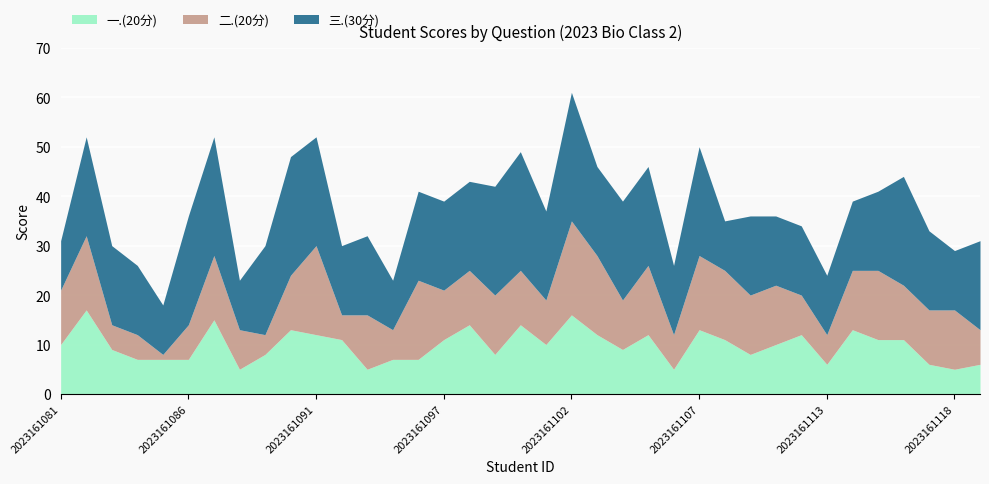

True or false: 三.(30分) and 一.(20分) intersect in this chart.

True